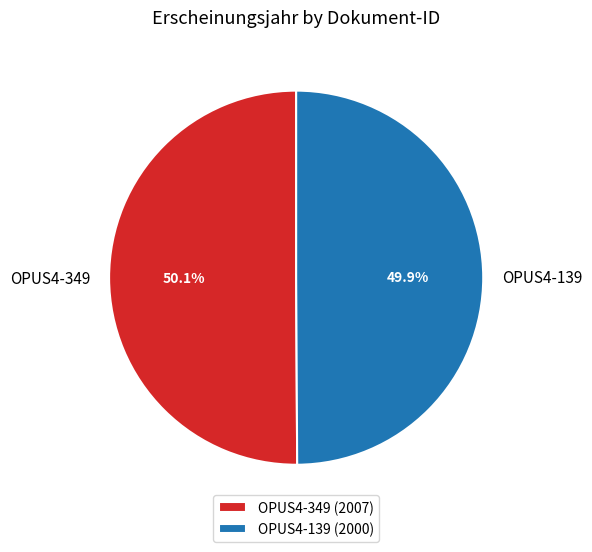

How many slices are in this pie chart?

2